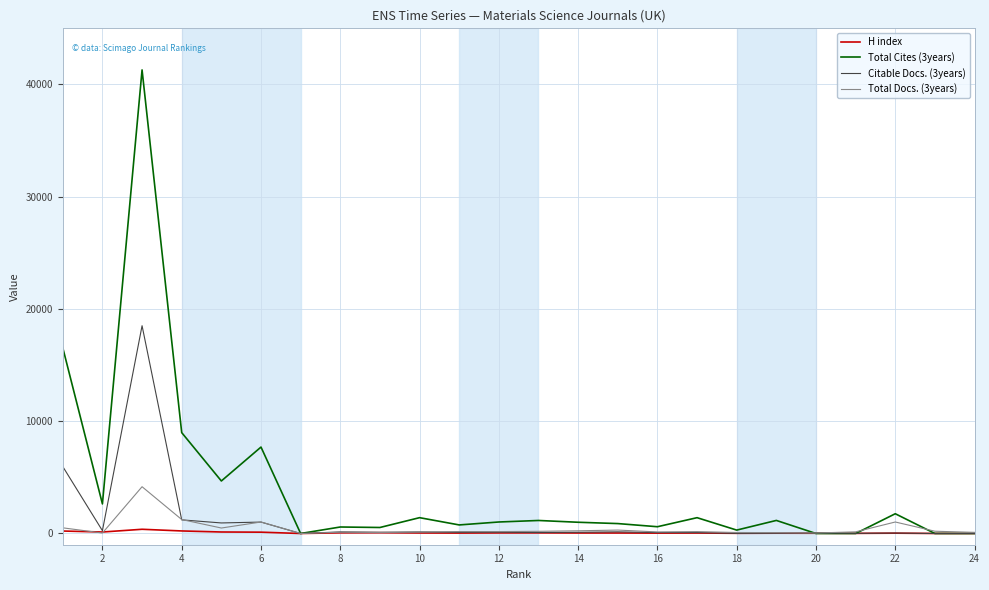

Which series has the largest total across all categories?

Total Cites (3years)